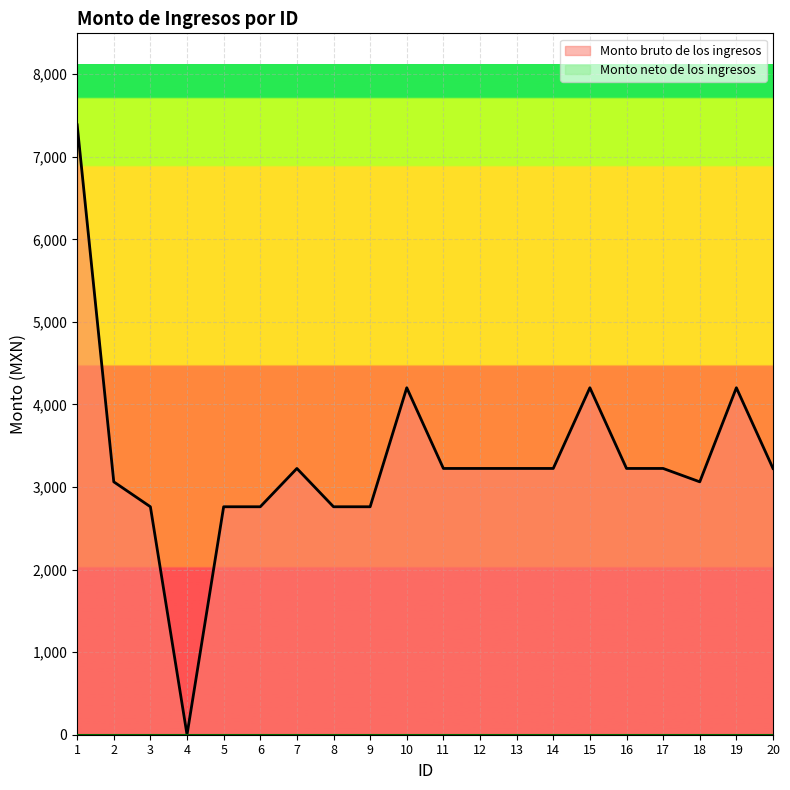

What is the change in value from 5 to 13?

+464.0